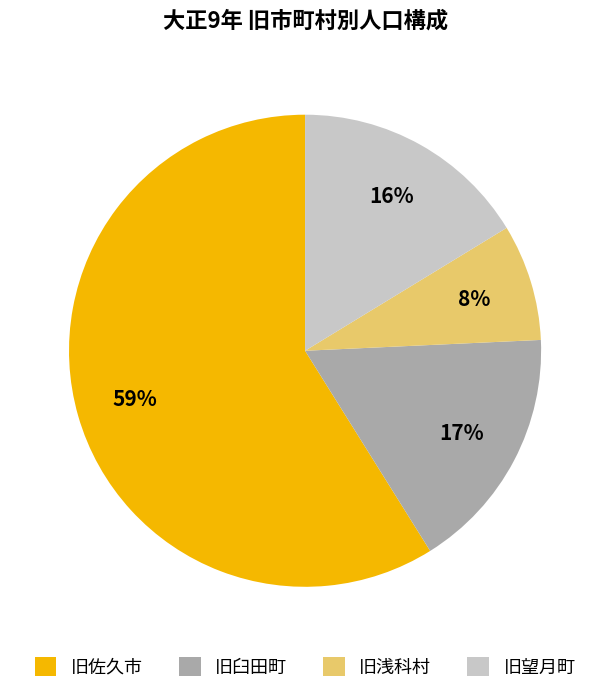

How many segments does this pie chart have?

4